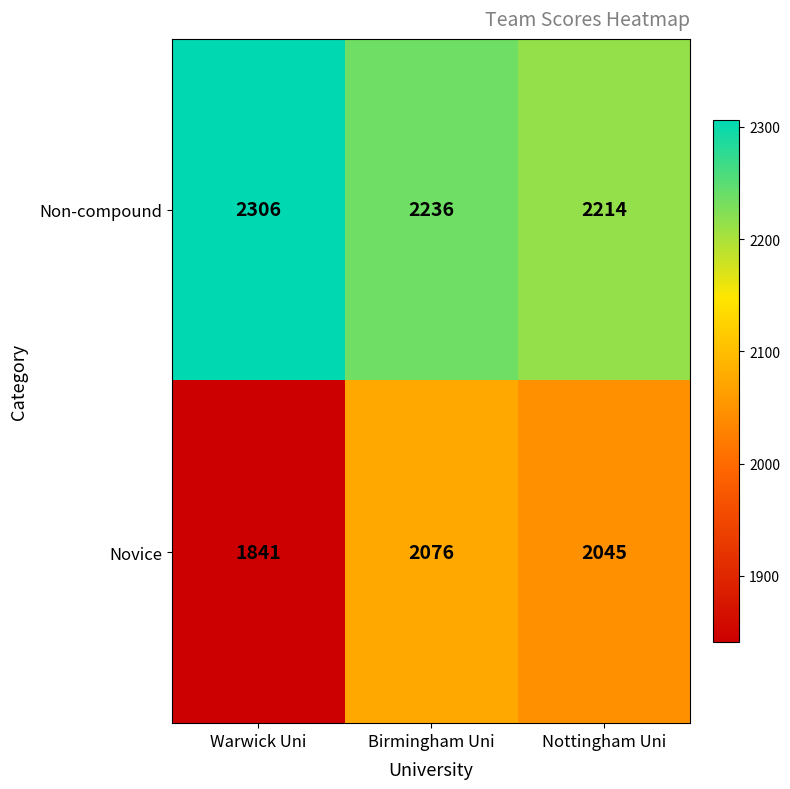

Reading left to right, list all the values displayed in this chart.

Non-compound: Warwick Uni=2306	Birmingham Uni=2236	Nottingham Uni=2214
Novice: Warwick Uni=1841	Birmingham Uni=2076	Nottingham Uni=2045